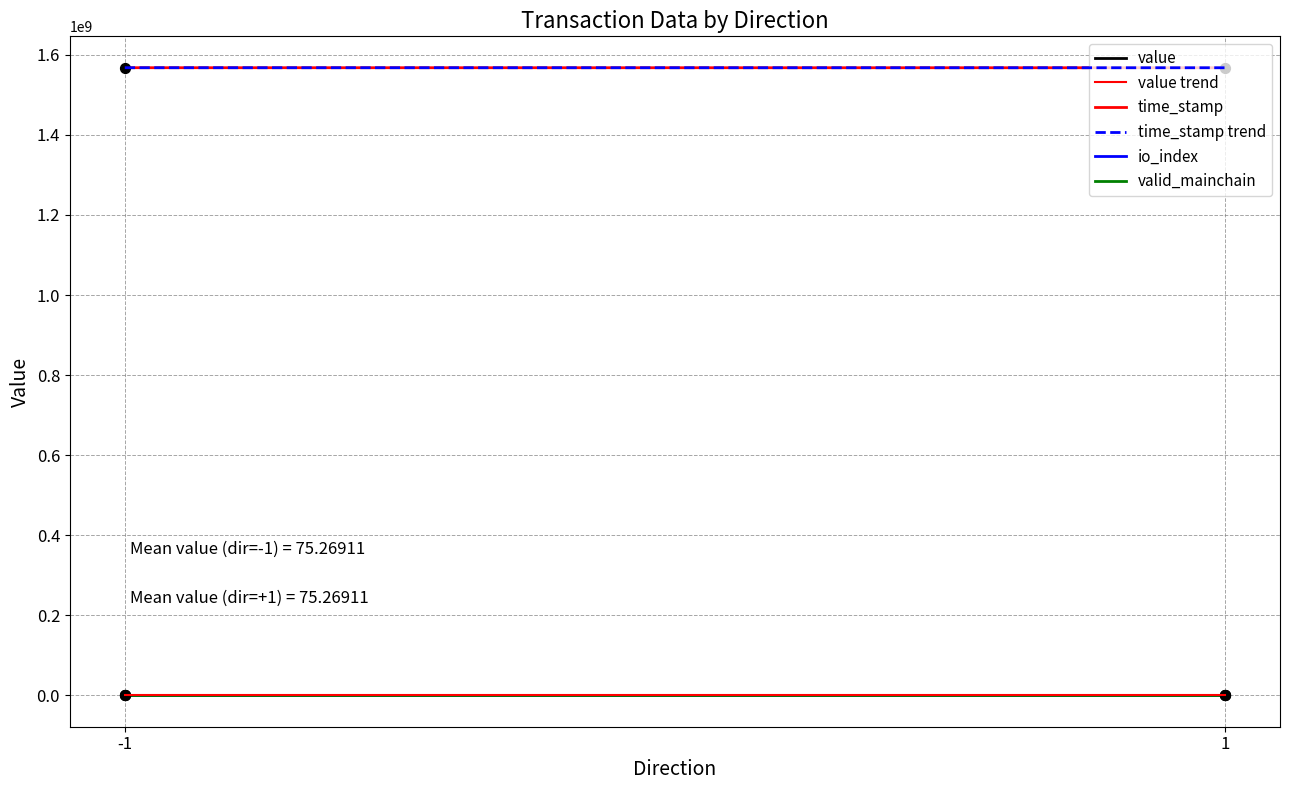

What are all the series names shown in the legend?

value, value trend, time_stamp, time_stamp trend, io_index, valid_mainchain